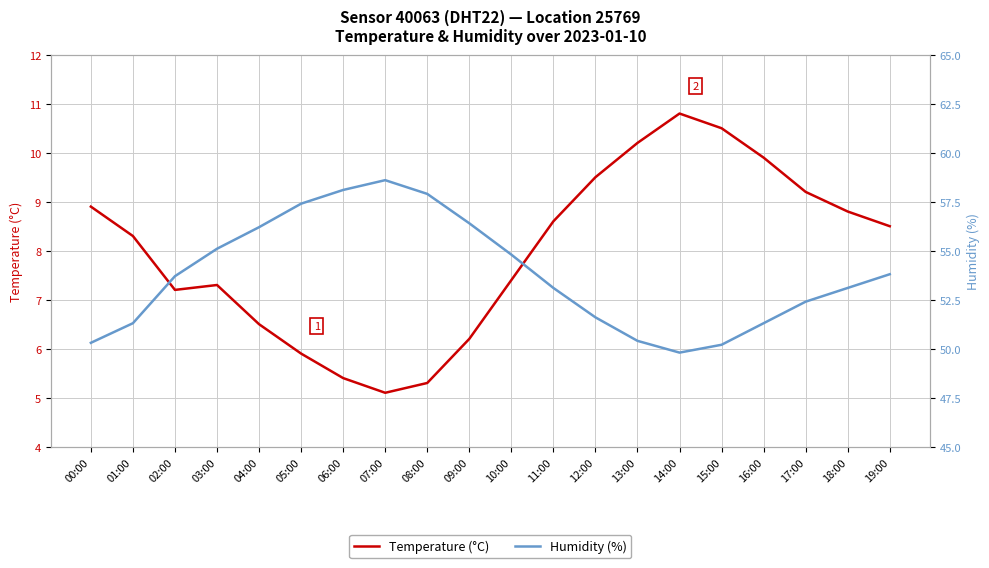

At how many categories does at least one series exceed 21?

20